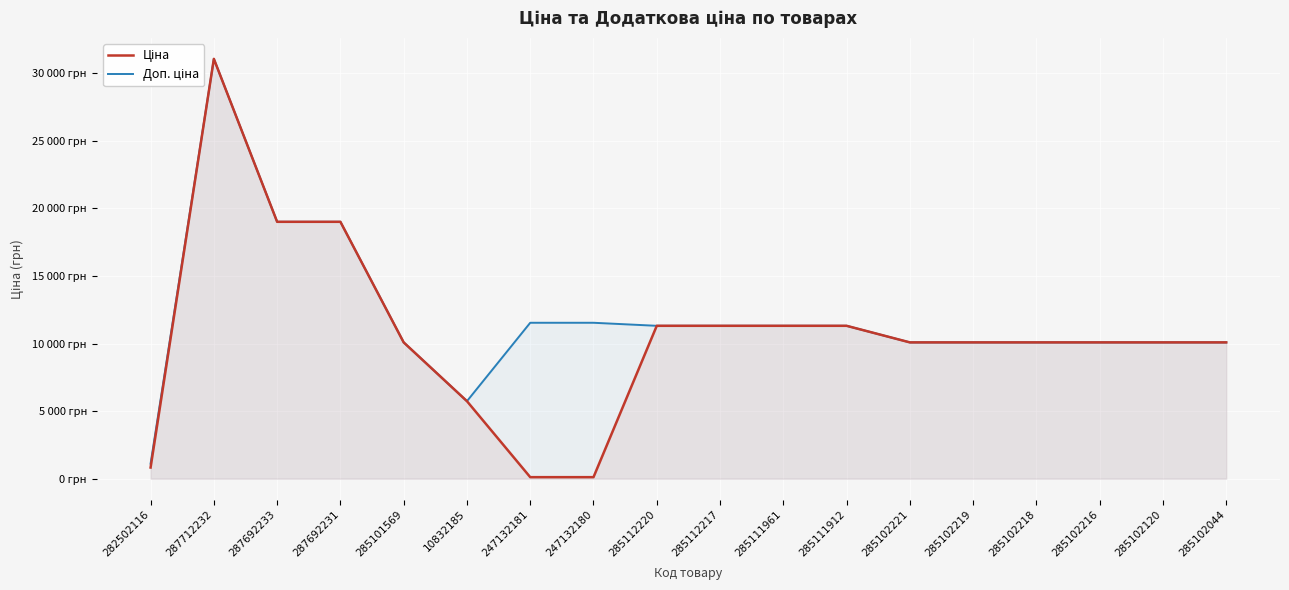

Rank the series at 285102219 from highest to lowest value.

Ціна, Доп. ціна